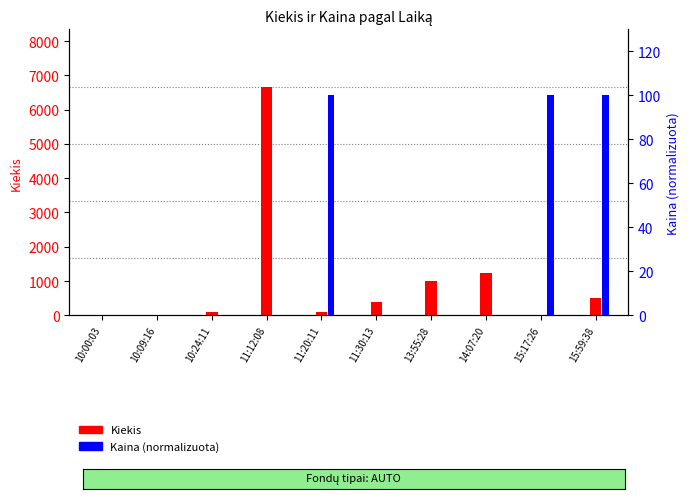

Is it true that Kiekis equals 15 at 10:00:03?

True